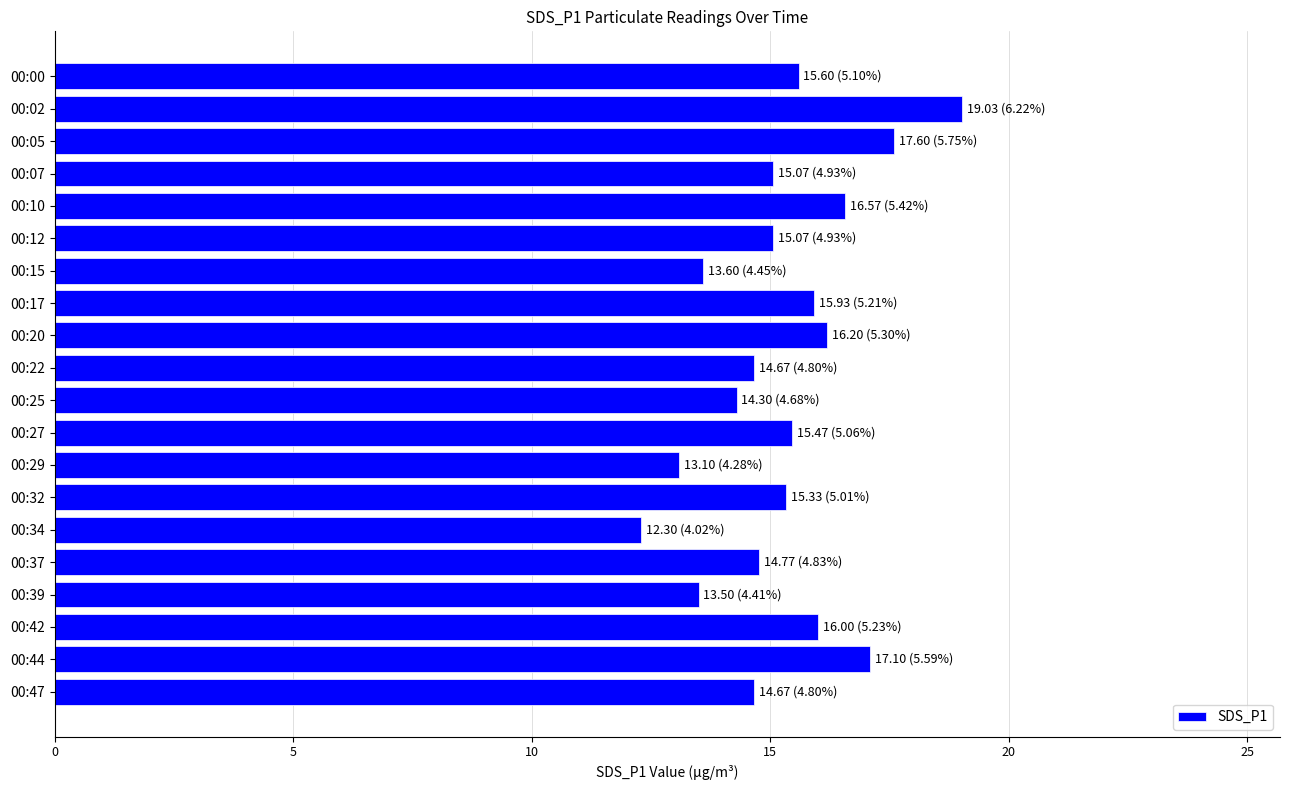

Which has a higher value, 00:05 or 00:02?

00:02